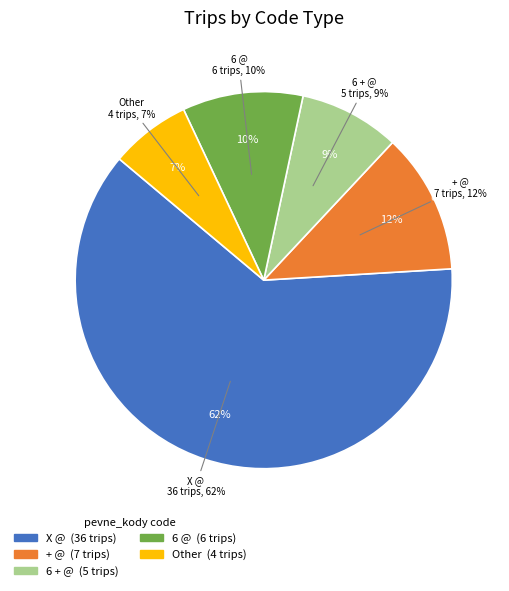

Which category has the biggest portion of the pie?

X @